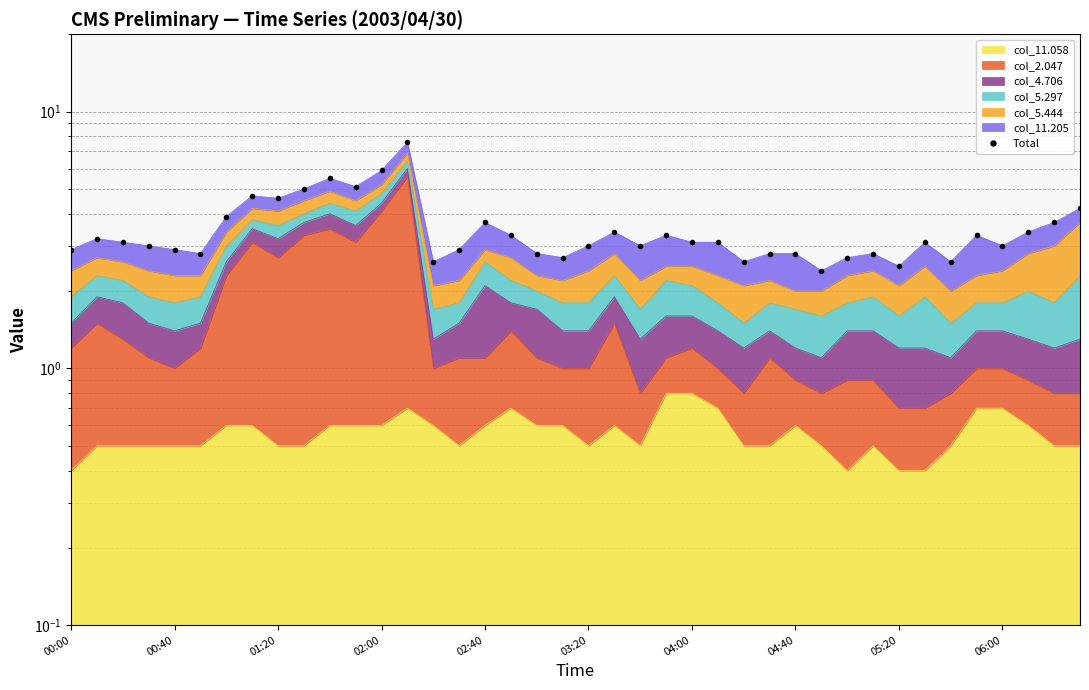

How many lines are shown in the chart?

1